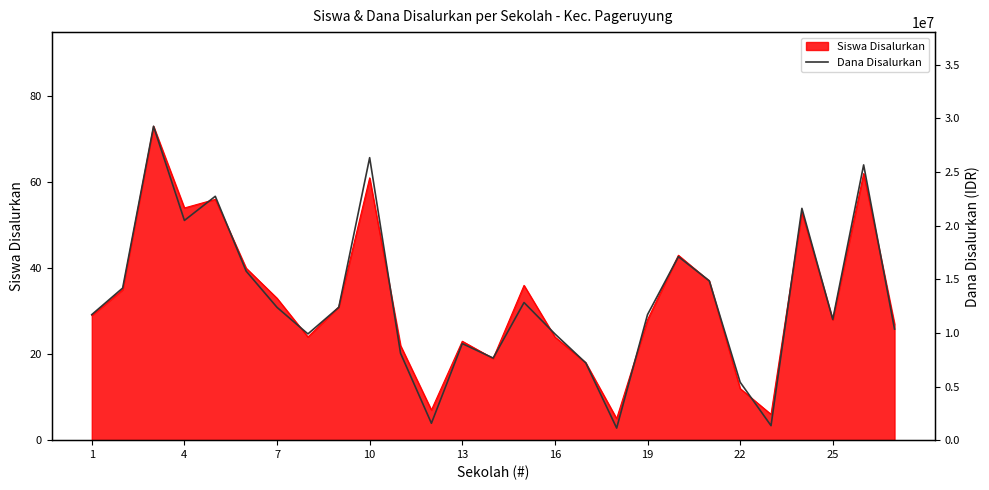

What is the minimum value for Siswa Disalurkan?

5